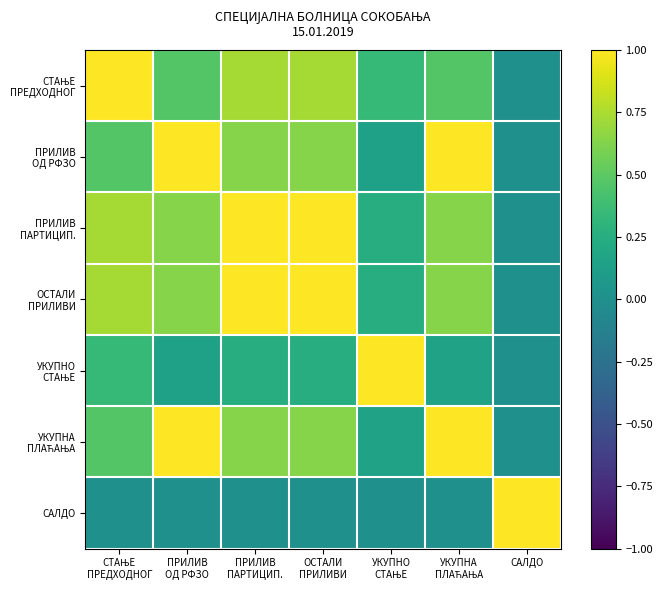

What is the total value across all series at ПРИЛИВ
ПАРТИЦИП.?

4.3